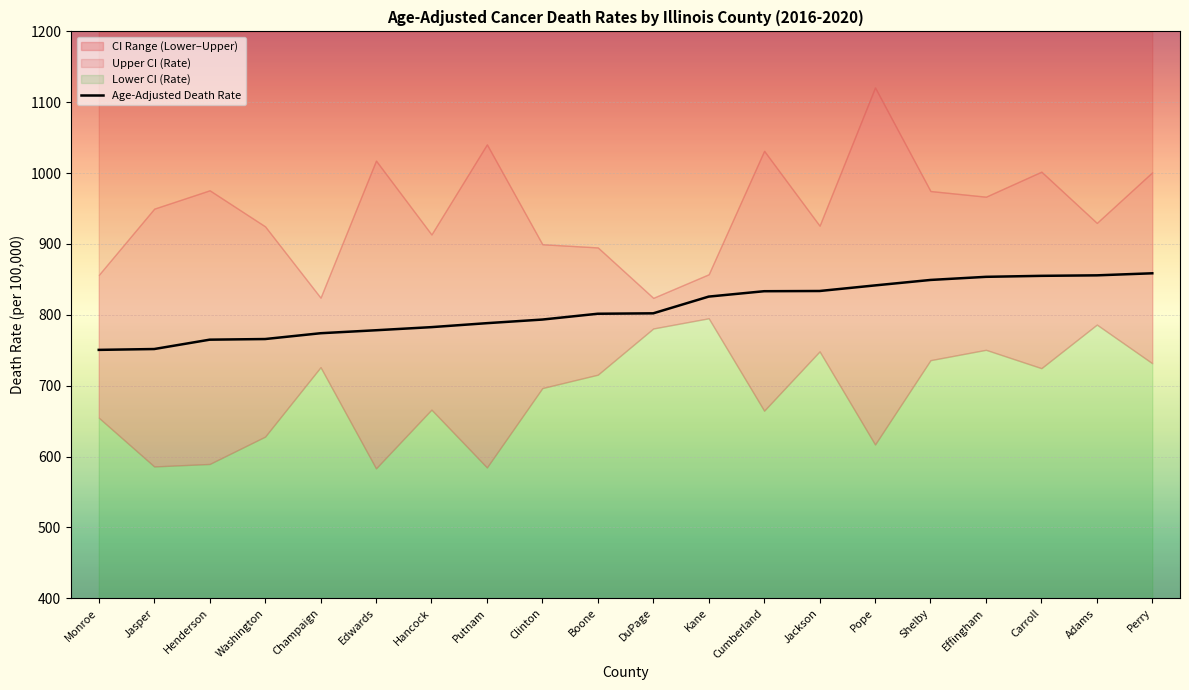

What is the approximate value of Upper CI (Rate) at Jackson?

925.8